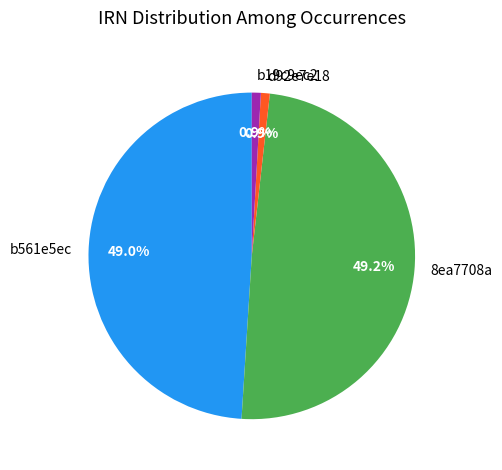

Is there any slice that represents more than half of the pie?

No